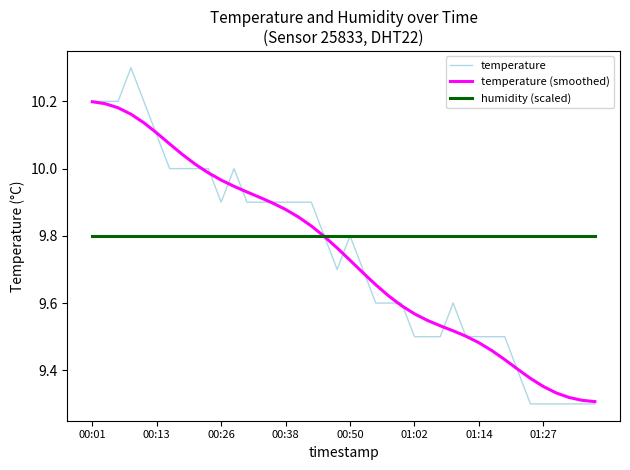

What is the maximum value shown in the chart?

10.3